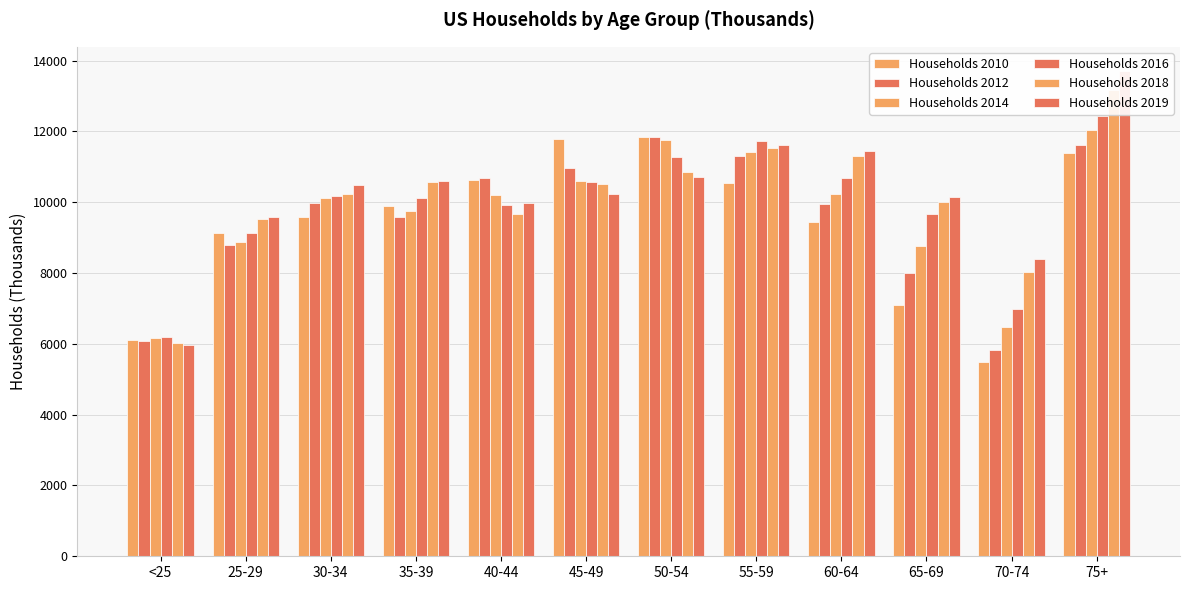

Is it true that Households 2019 equals 10486 at 30-34?

True